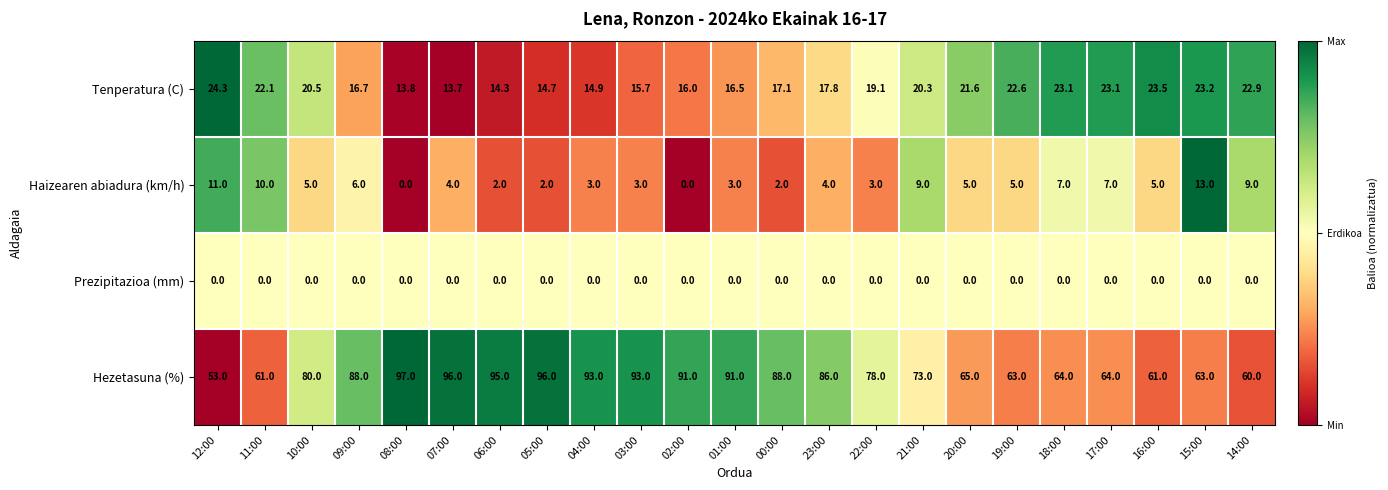

At which category is the sum across all series the highest?

07:00